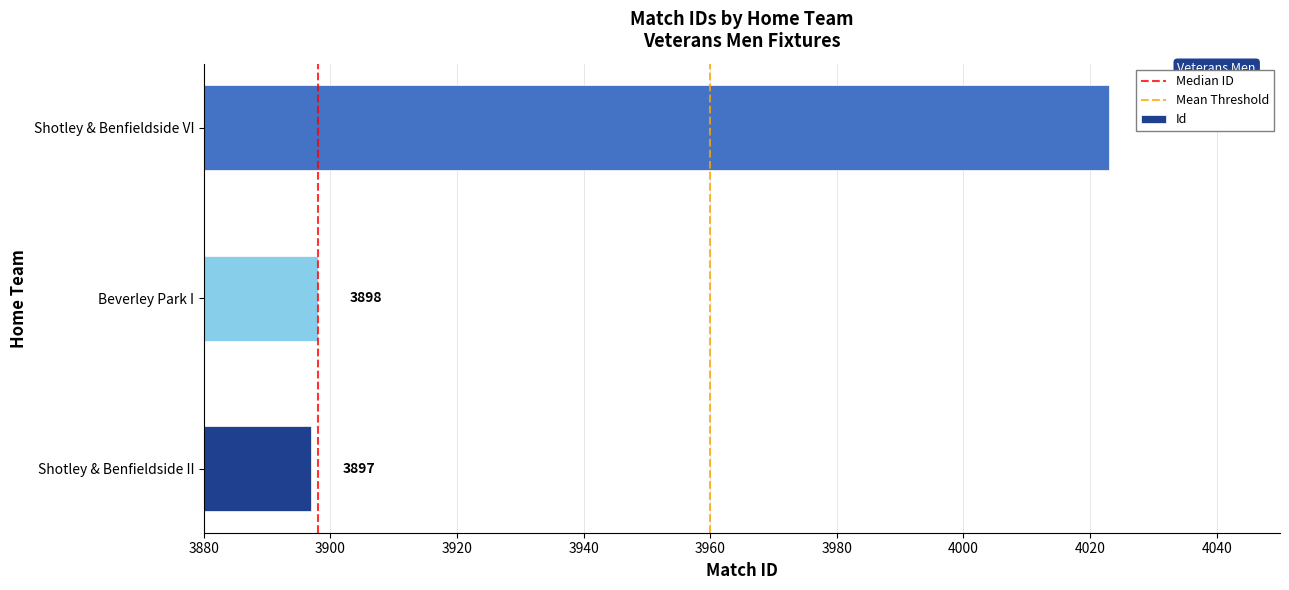

The value at Beverley Park I is 1071. True or false?

False